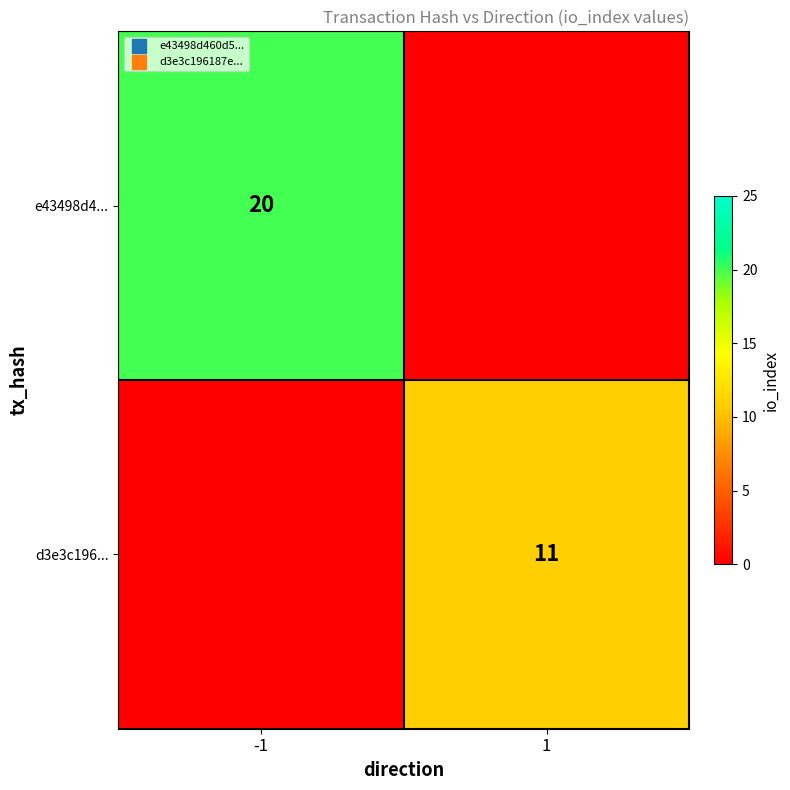

True or false: e43498d4... has a value of 20 at -1.

True